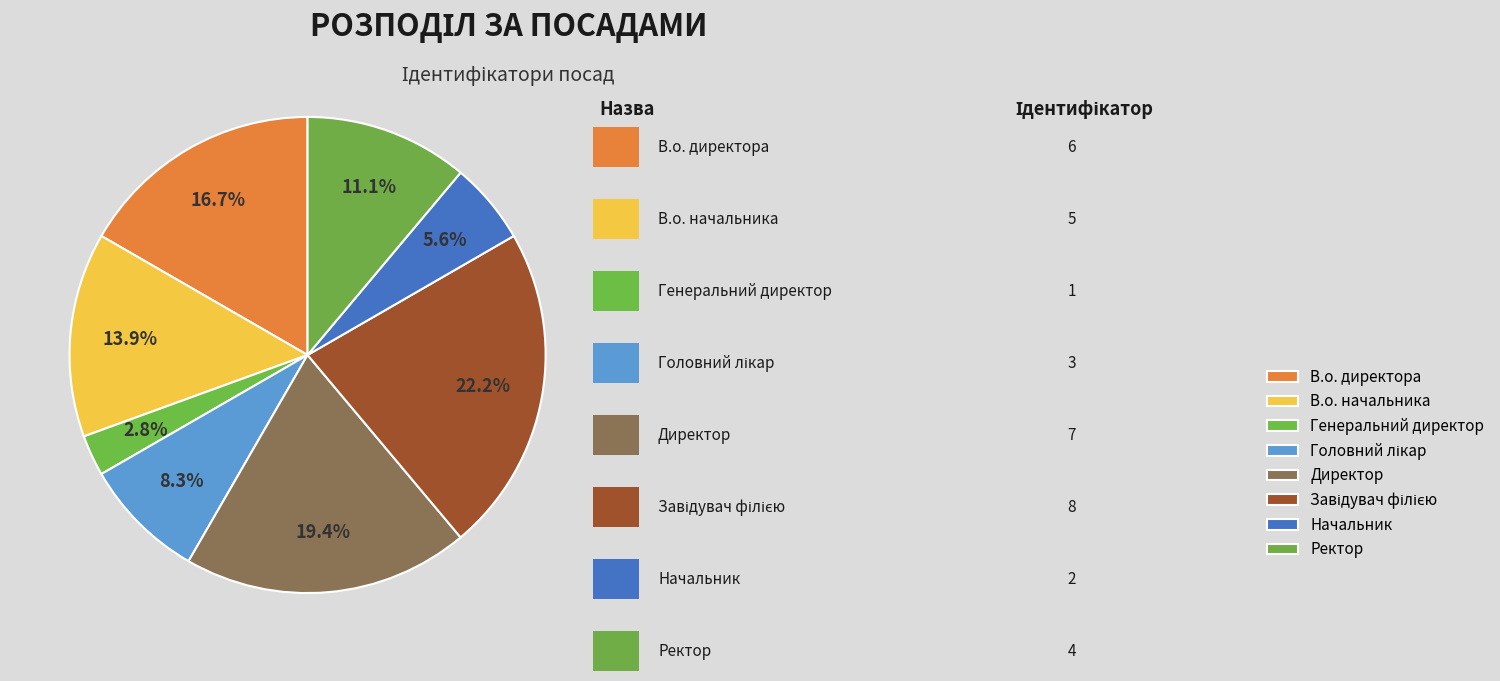

How many segments does this pie chart have?

8